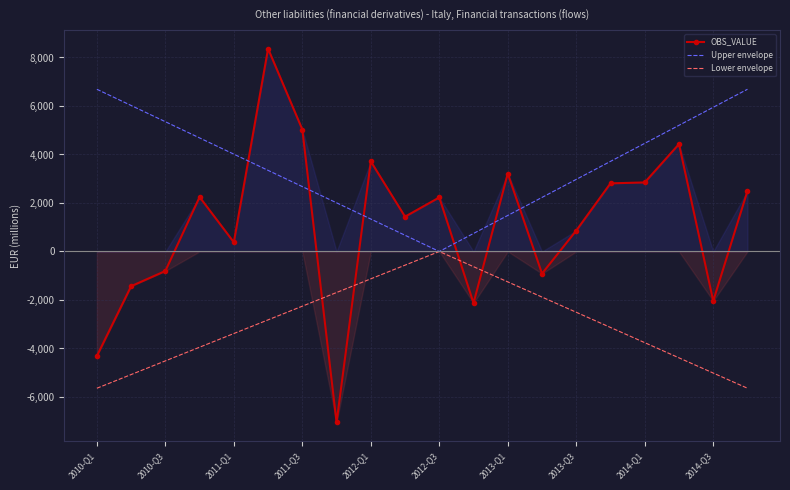

List the series in order of their overall mean, lowest first.

Lower envelope, OBS_VALUE, Upper envelope